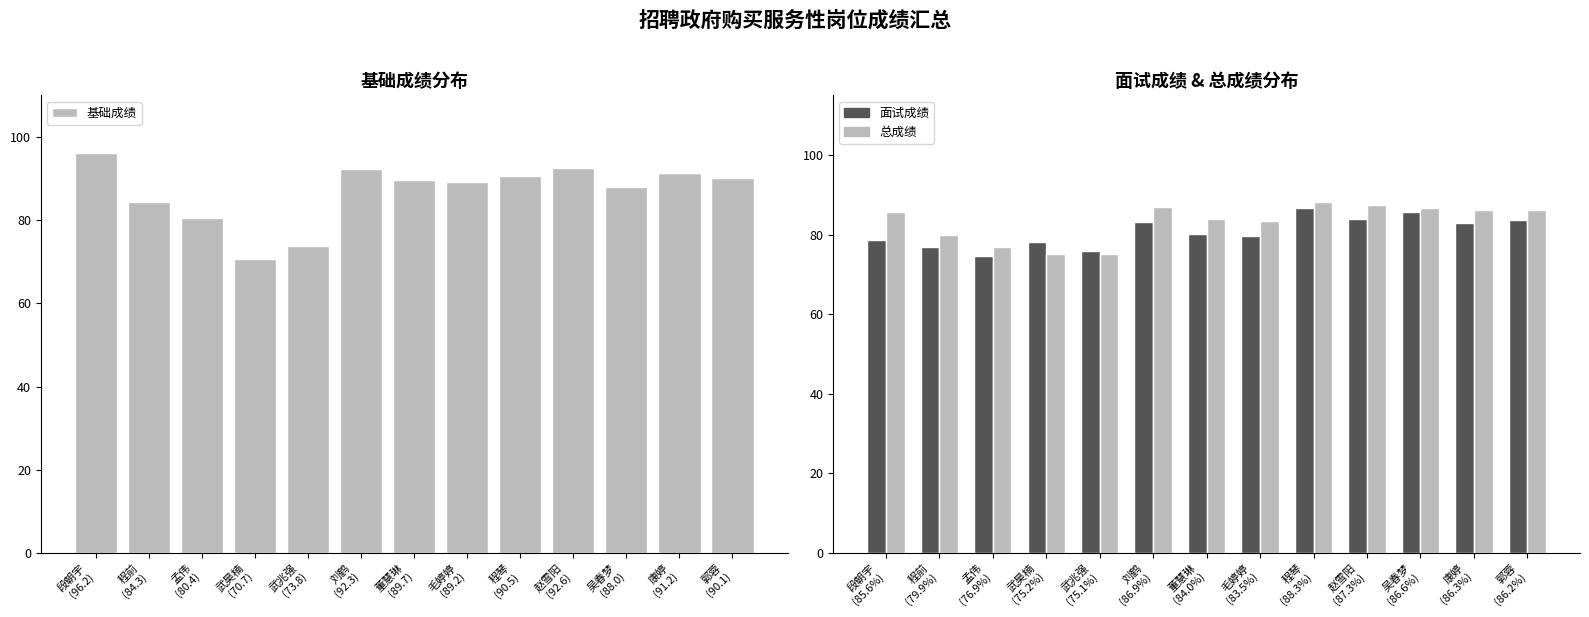

What is the difference between the maximum and minimum values in the 总成绩 series?

13.1